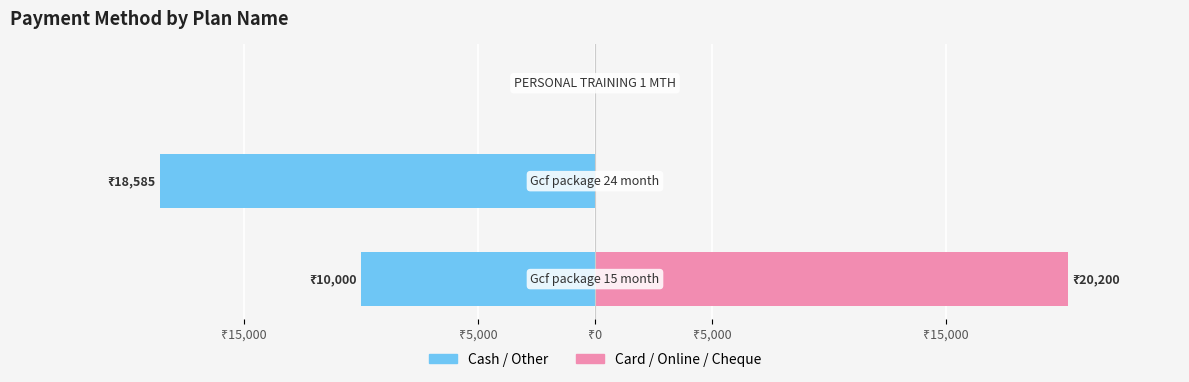

The value of Card / Online / Cheque at ₹0 is 7855. True or false?

False